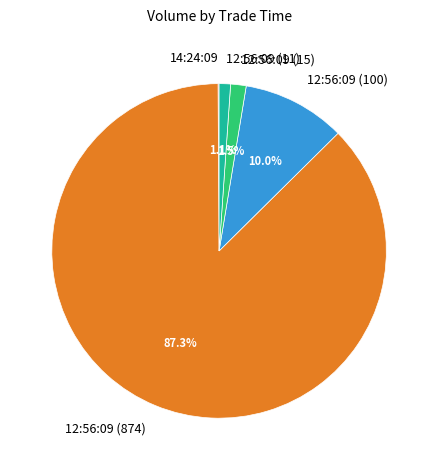

What is the ratio of the value at 12:56:09 (100) to the value at 12:56:09 (15)?

6.7